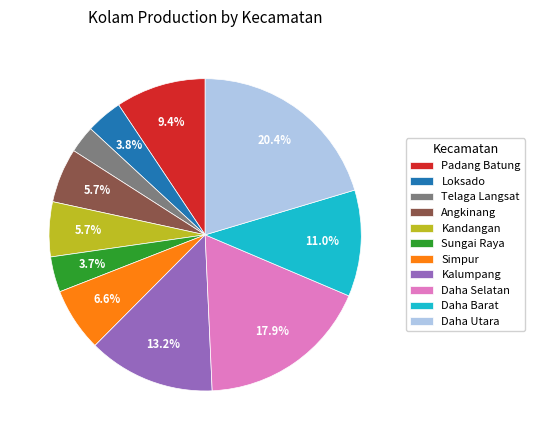

To the nearest percent, what portion does Simpur represent?

7%